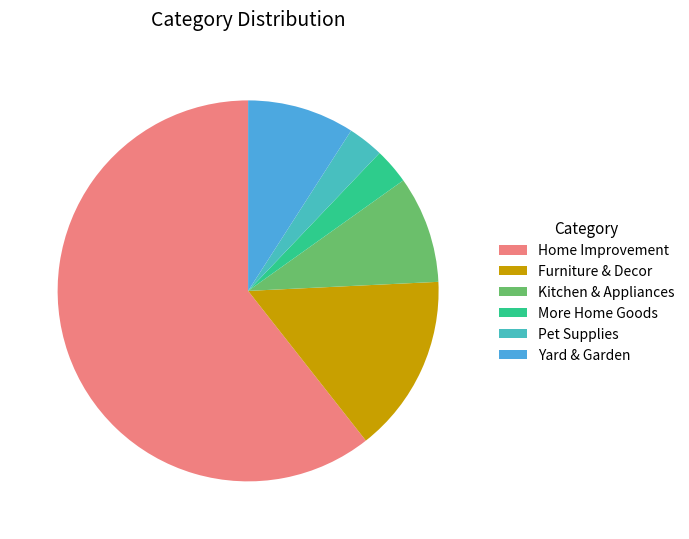

Which category has the biggest portion of the pie?

Home Improvement